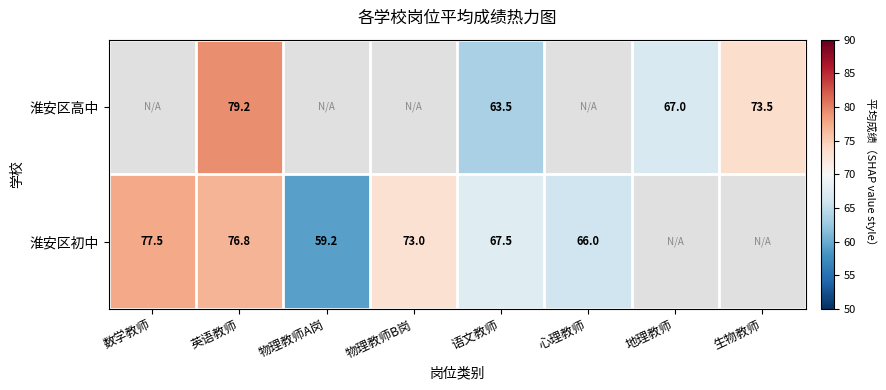

The 淮安区初中 series shows 76.8 at 英语教师. True or false?

True